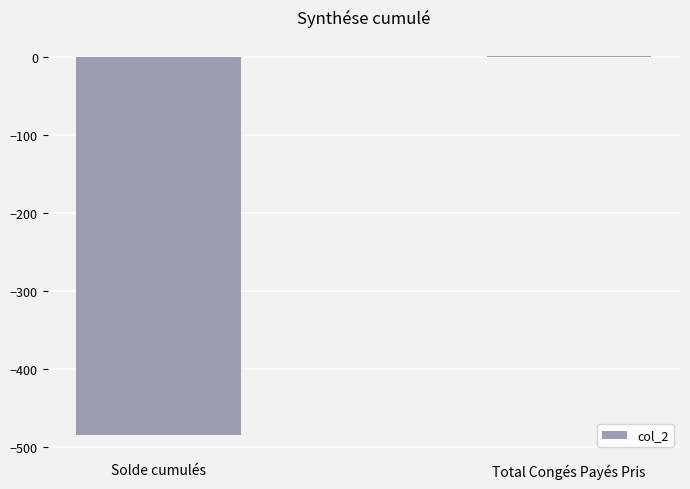

Count the number of categories in the chart.

2